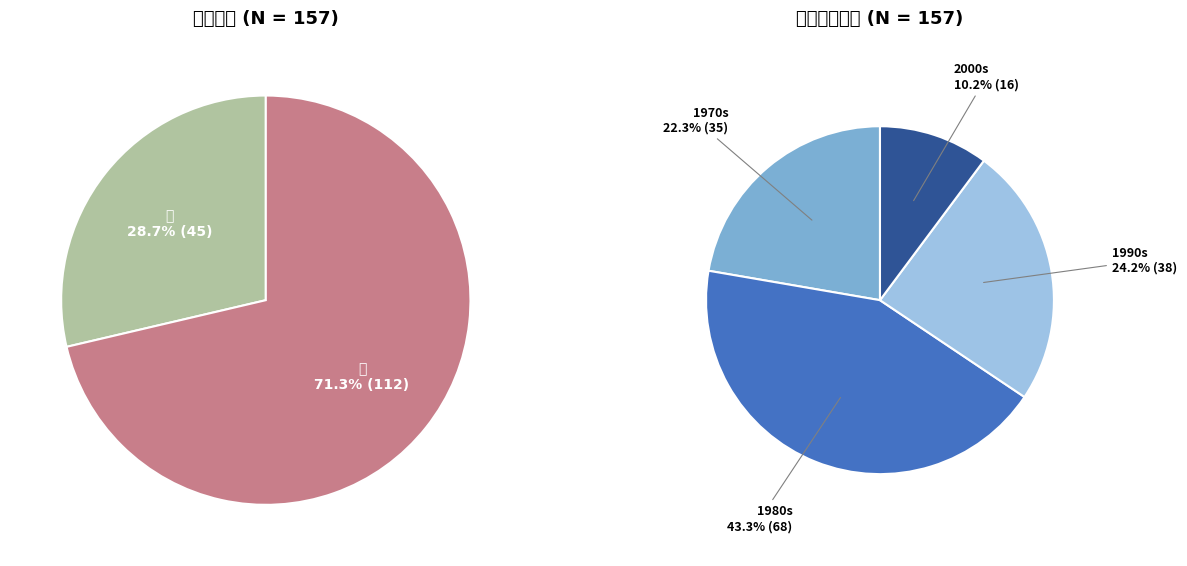

What percentage is the 男 slice, to the nearest percent?

29%